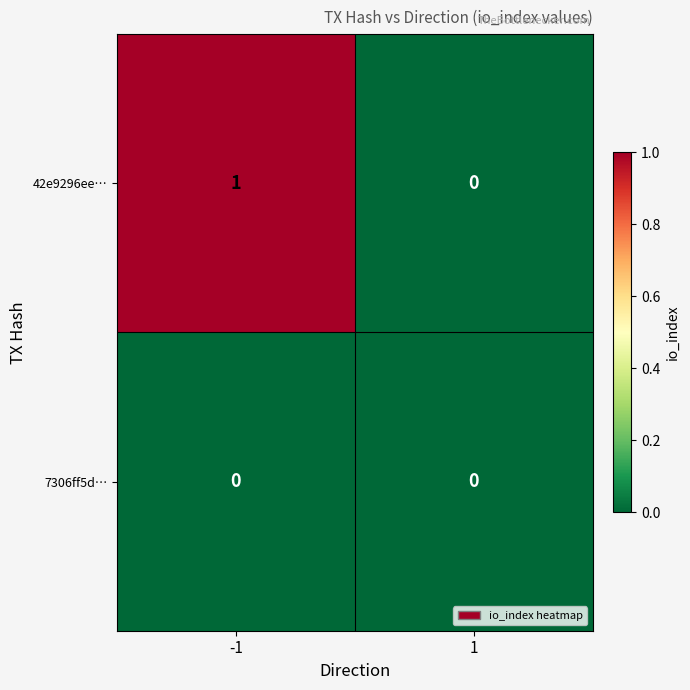

Reading right to left, extract all data points from this chart.

42e9296ee…: 1=0	-1=1
7306ff5d…: 1=0	-1=0